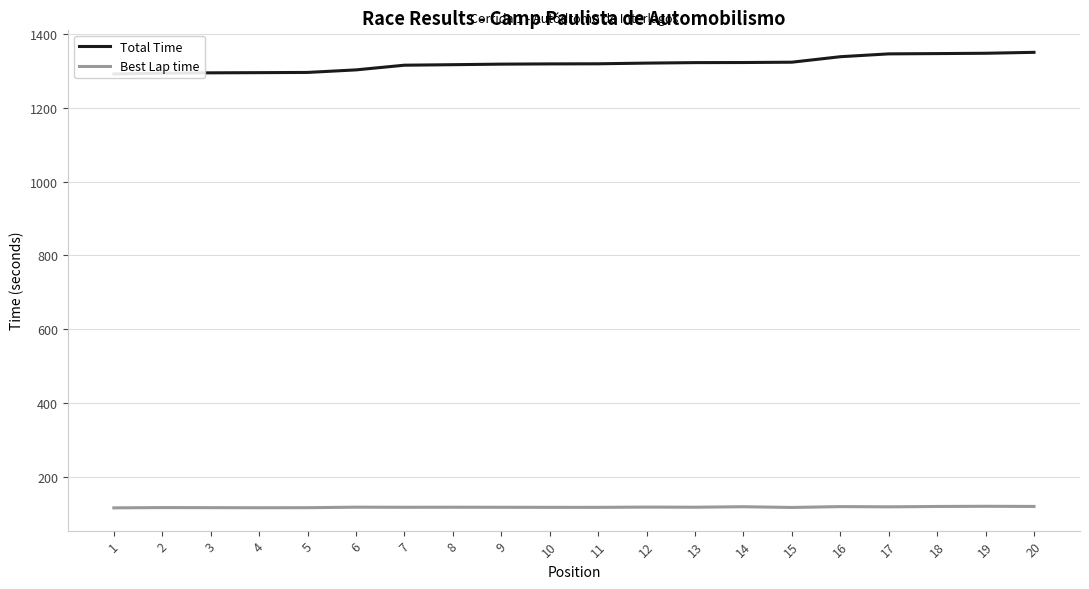

List the series in order of their overall mean, highest first.

Total Time, Best Lap time